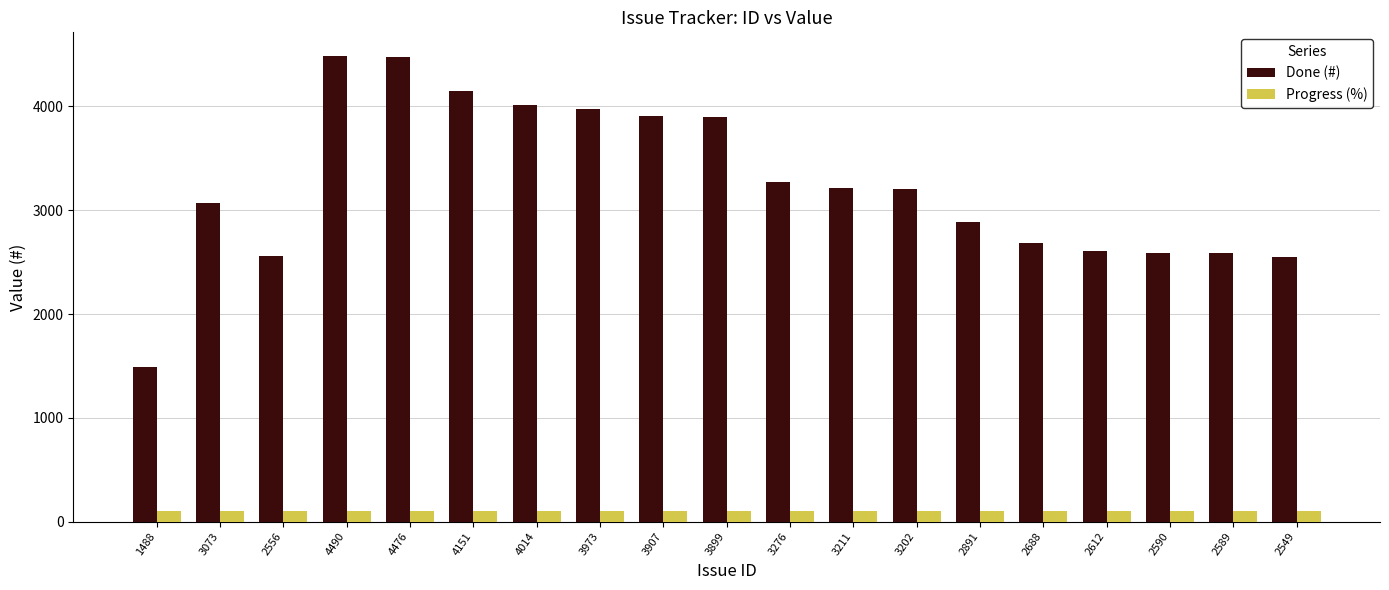

What is the minimum value shown in the chart?

100